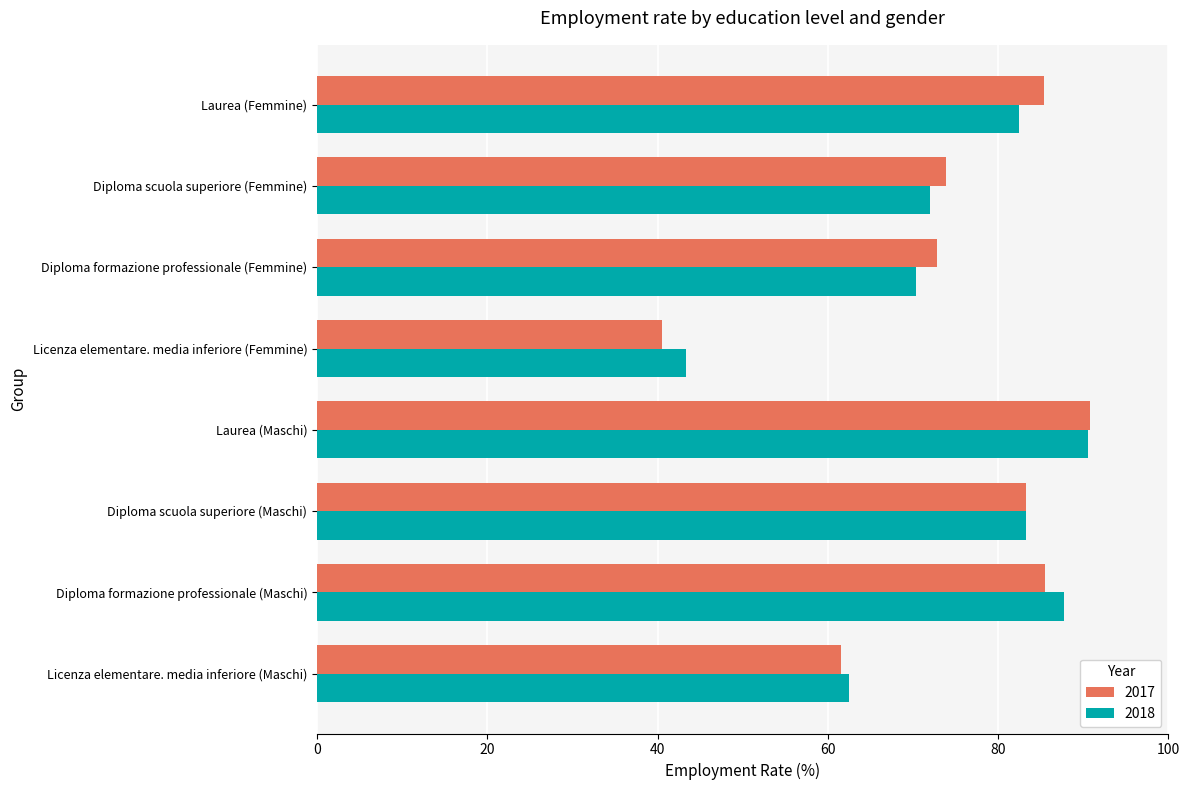

Is it true that 2017 equals 85.4 at Laurea (Femmine)?

True